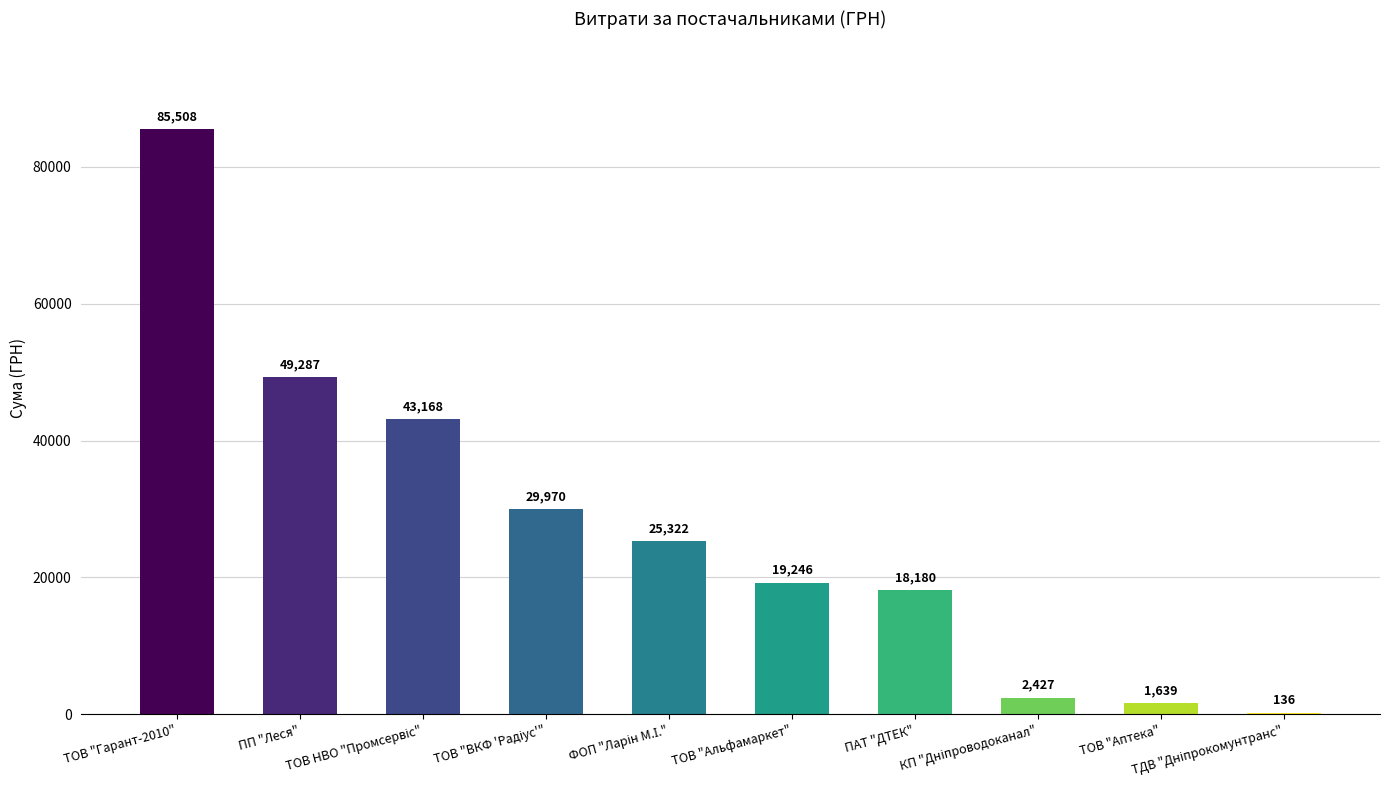

What is the maximum value shown in the chart?

85508.2